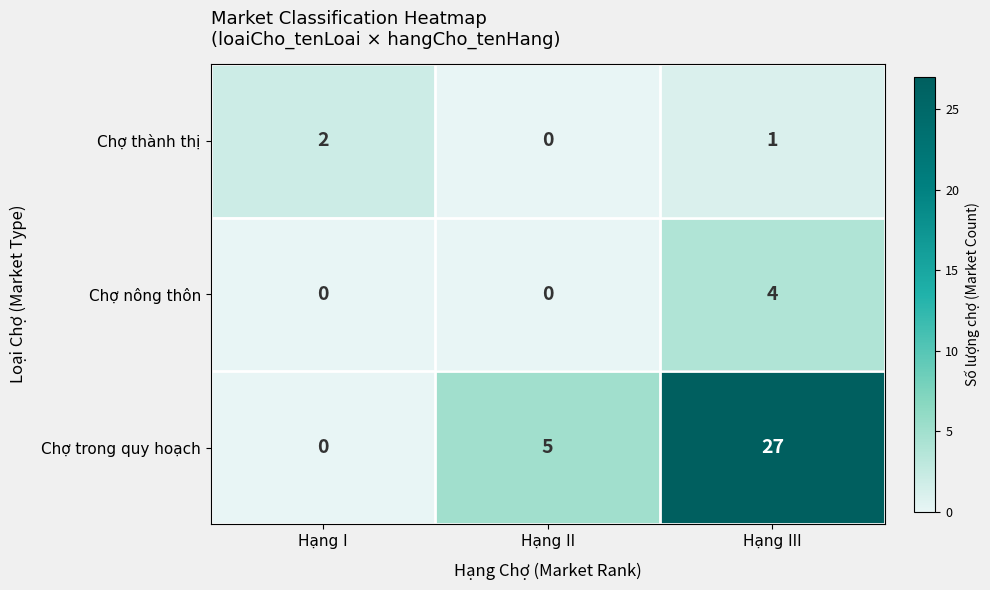

Which series has the largest total across all categories?

Chợ trong quy hoạch